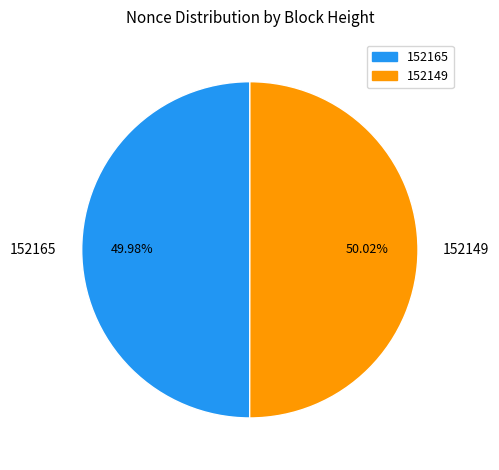

Does any single category account for the majority?

Yes